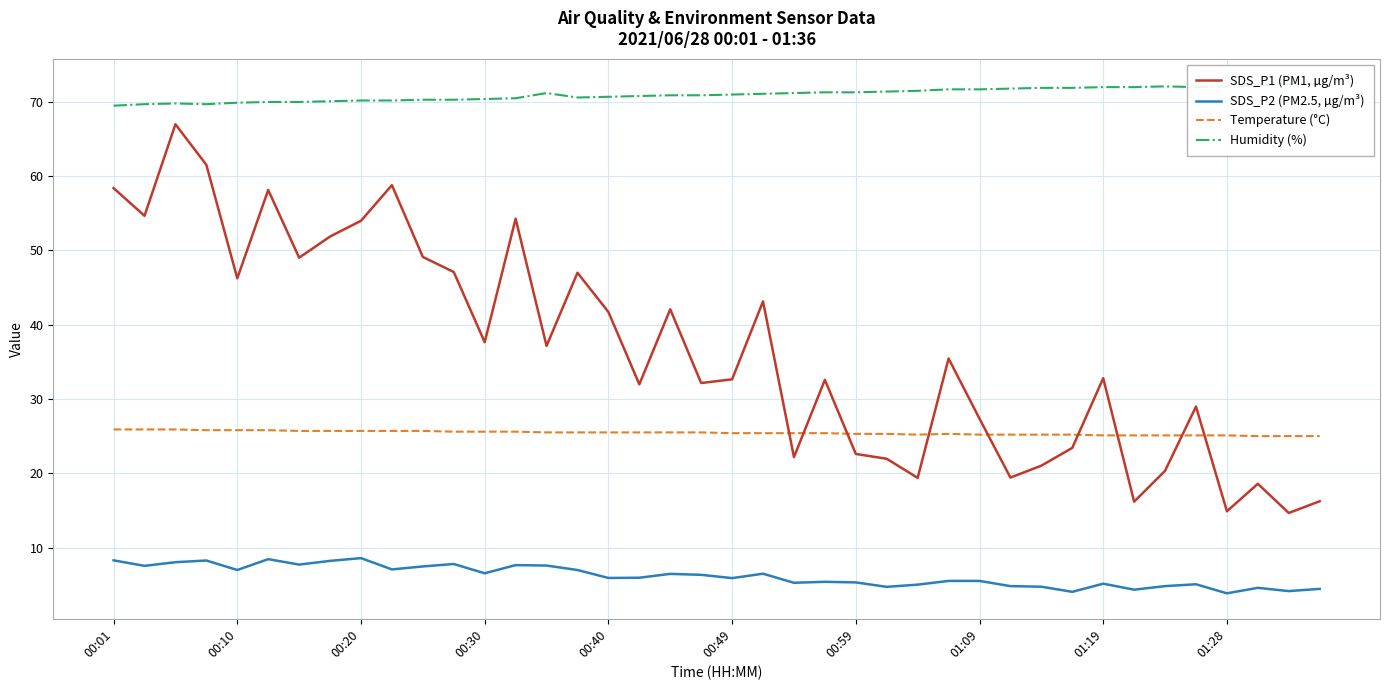

The value of Temperature (°C) at 00:10 is 25.8. True or false?

True